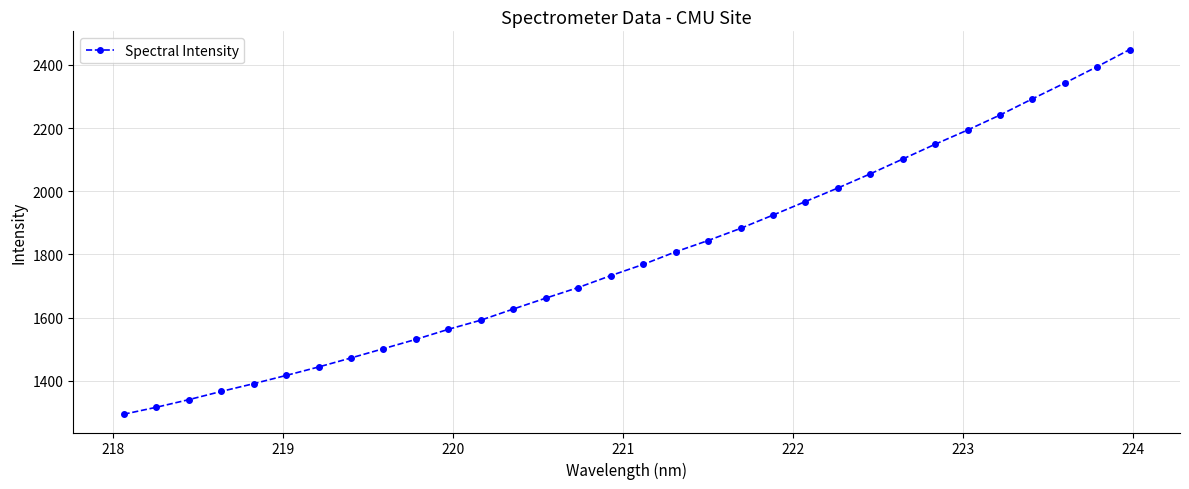

How many values are below 1768?

16